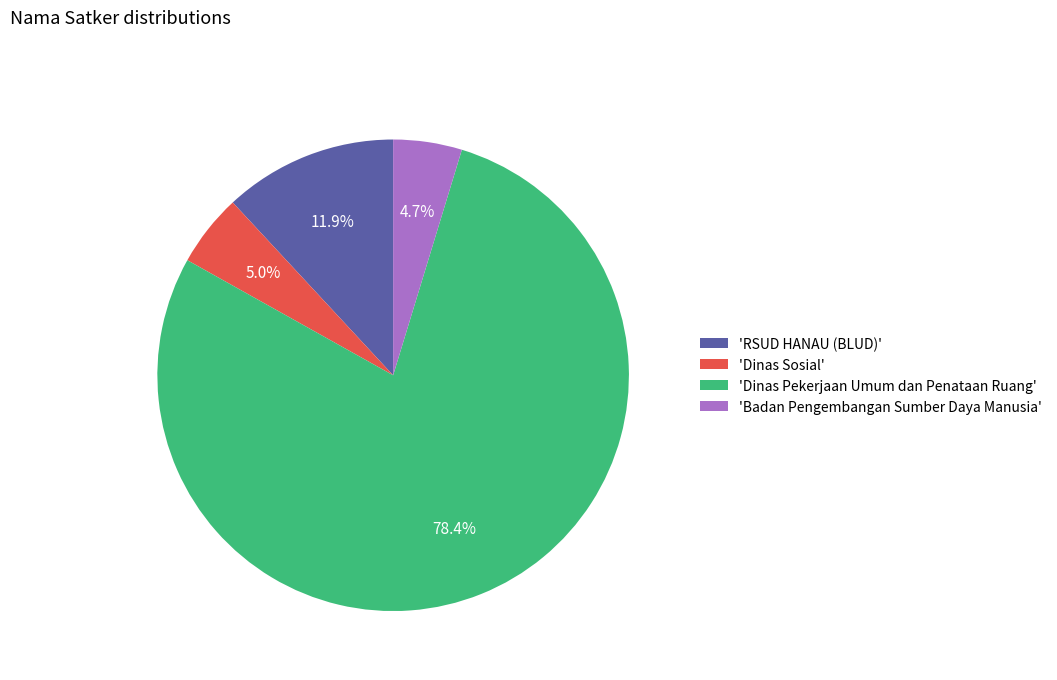

What is the ratio of the value at 'Dinas Pekerjaan Umum dan Penataan Ruang' to the value at 'Badan Pengembangan Sumber Daya Manusia'?

16.7